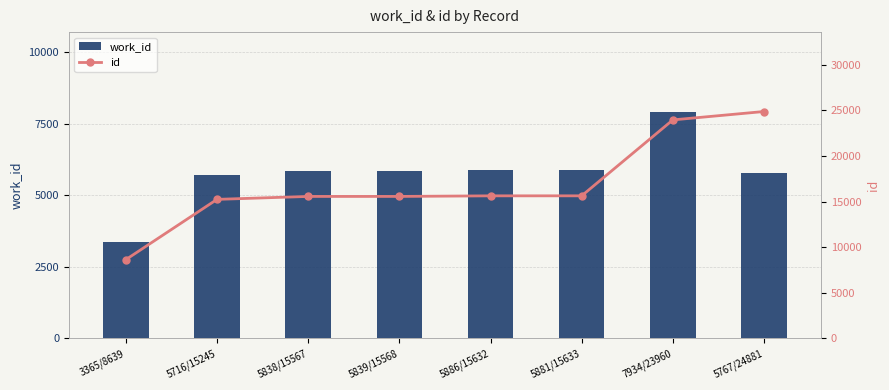

Between 5767/24881 and 5886/15632, which is larger?

5886/15632